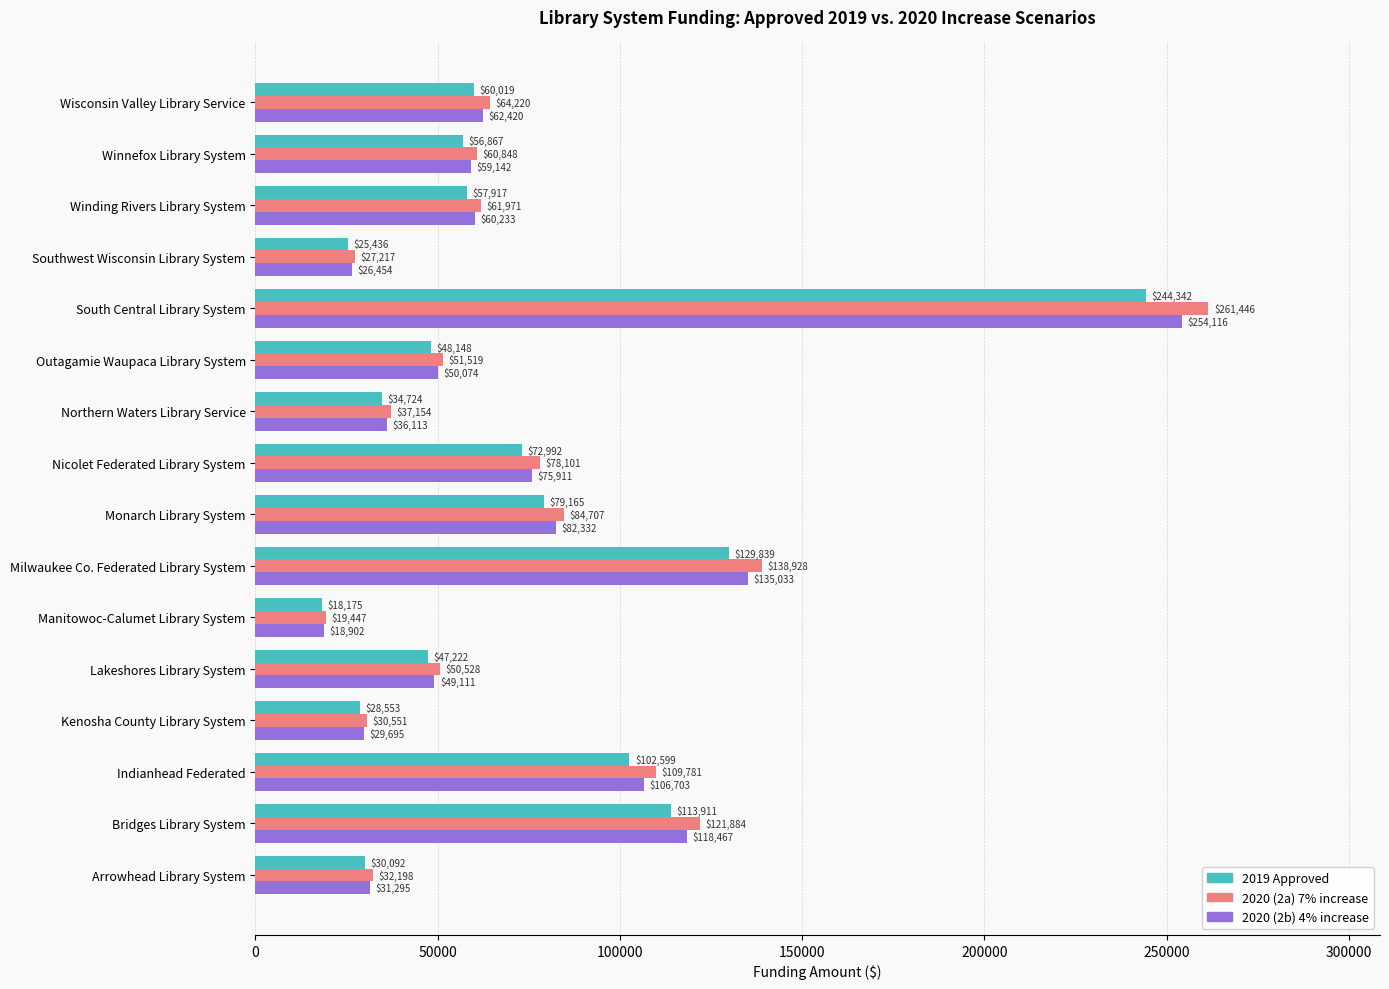

What is the difference between the maximum and minimum values in the 2020 (2a) 7% increase series?

241999.0